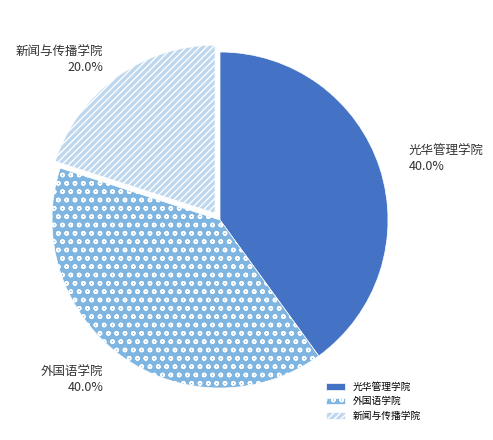

Which category has the smallest portion of the pie?

新闻与传播学院